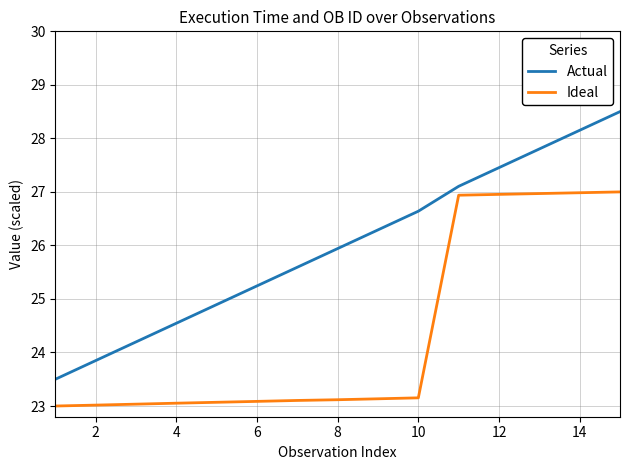

True or false: Ideal and Actual cross at least once.

False